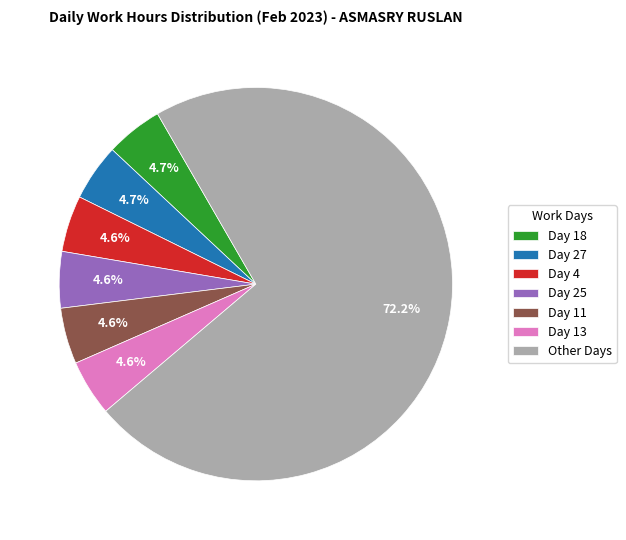

What is the largest slice in the pie chart?

Other Days